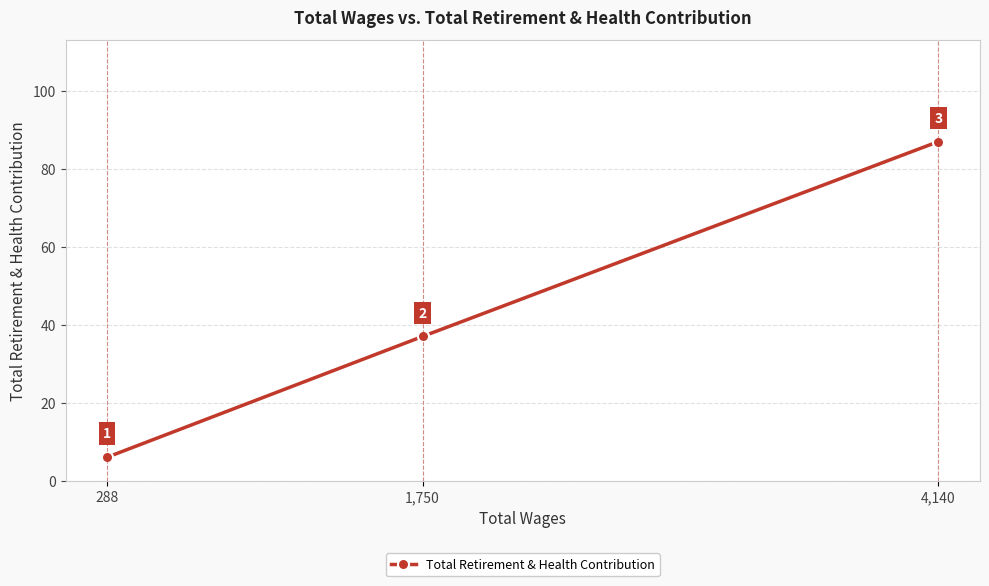

What position from the right is 288?

3